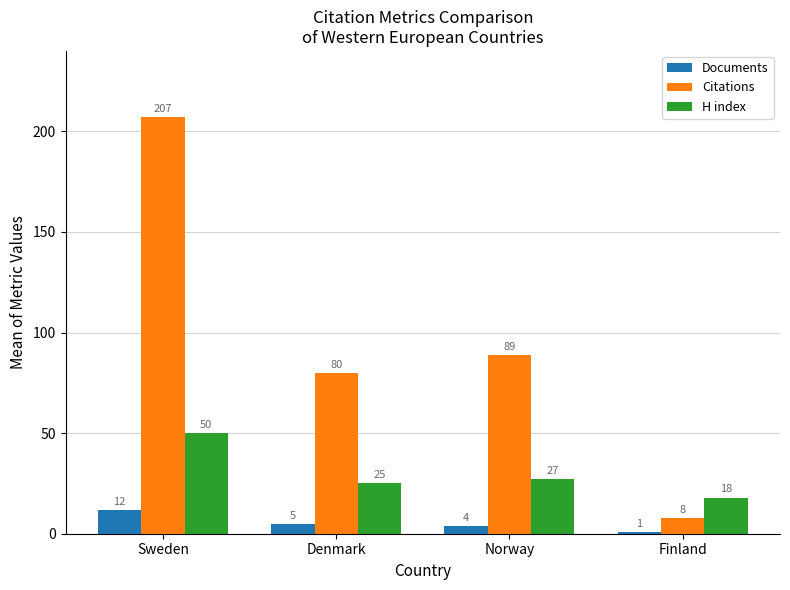

What is the total value across all series at Sweden?

269